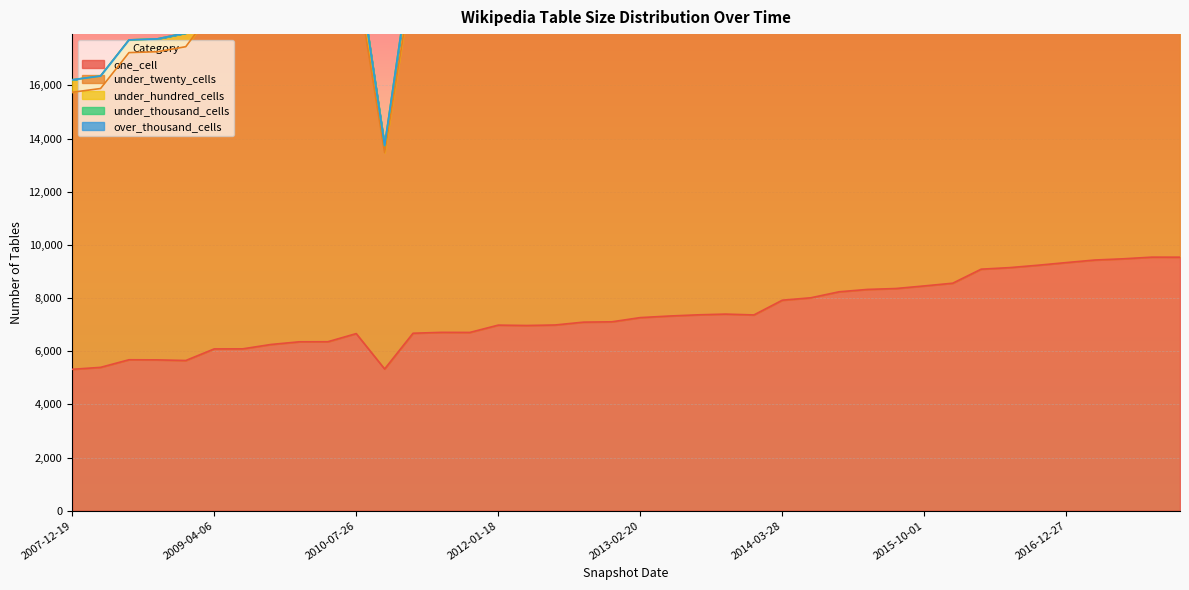

What is the highest value of the one_cell series?

9538